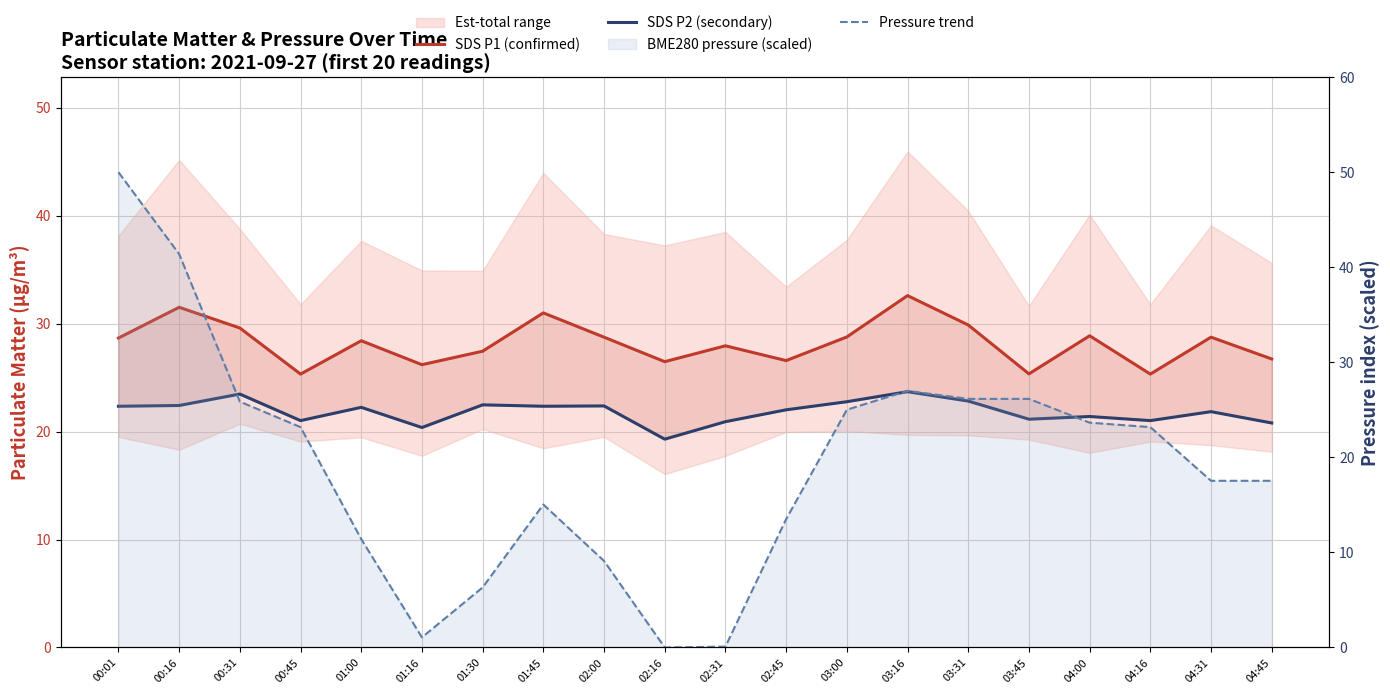

At 01:16, list the series in order from smallest to largest.

Pressure trend, SDS P2 (secondary), SDS P1 (confirmed)